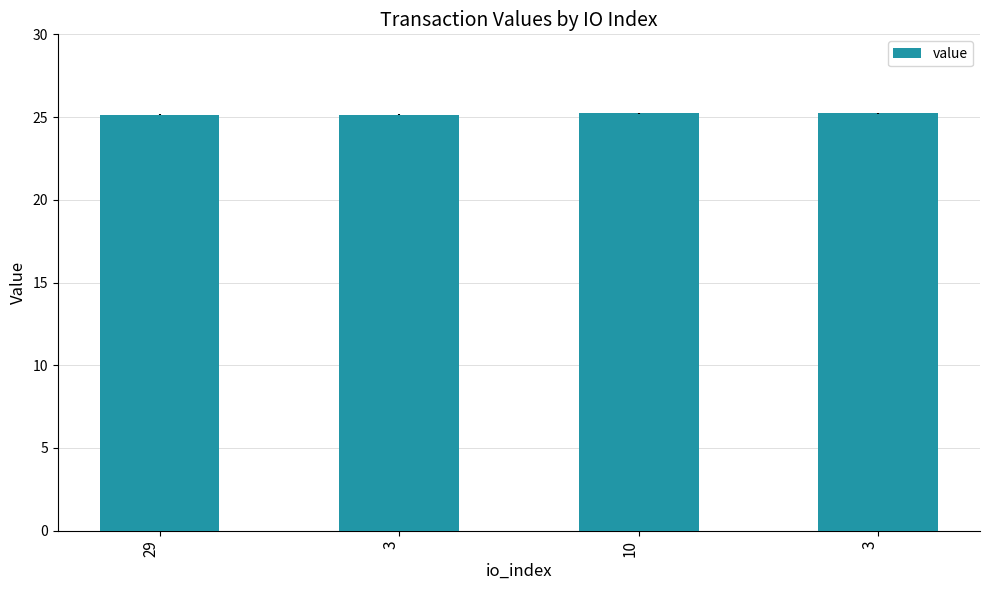

What is the label of the 4th bar from the right?

29